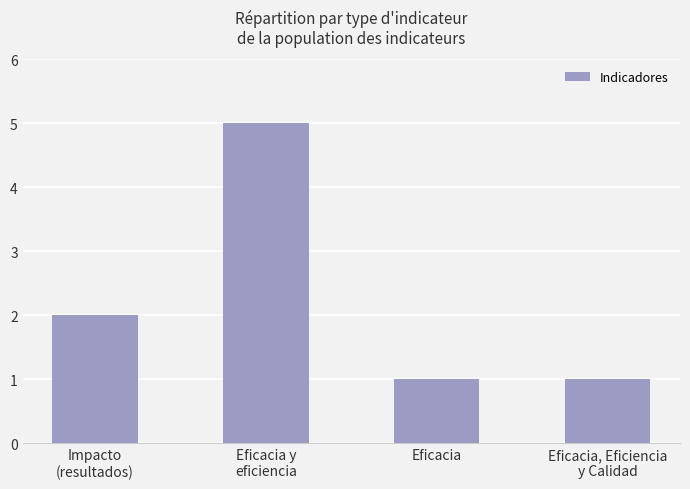

The value at Impacto
(resultados) is 2. True or false?

True